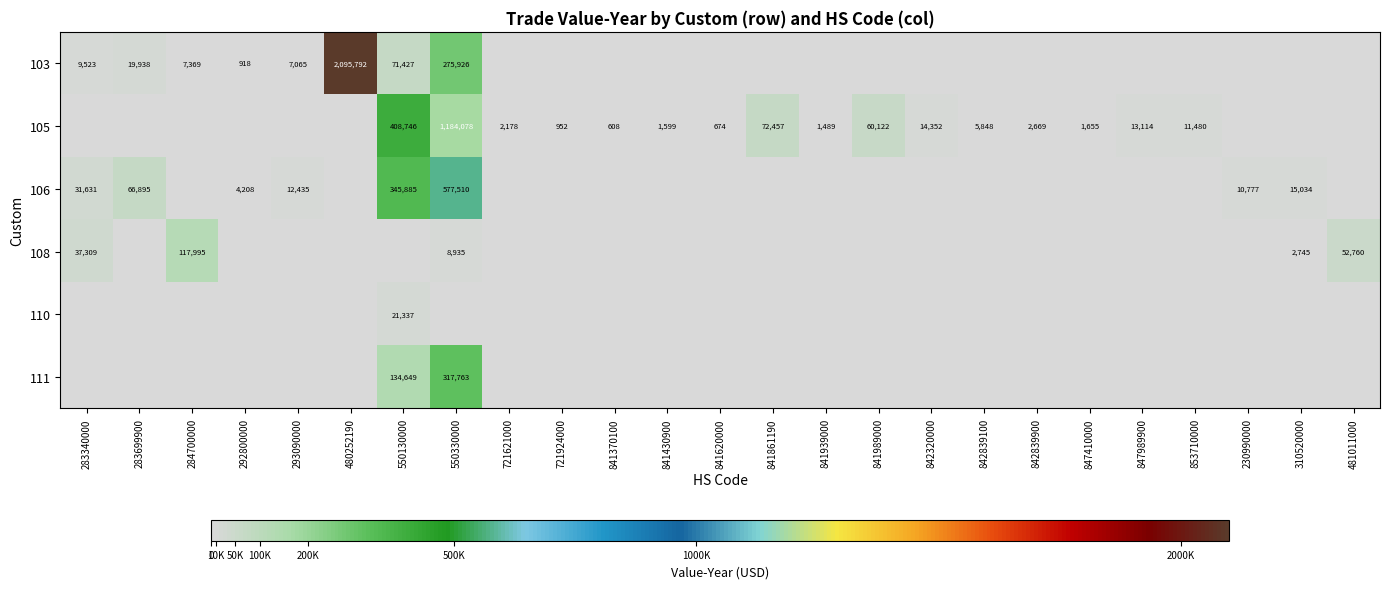

Is it true that 105 equals 1184078 at 550330000?

True